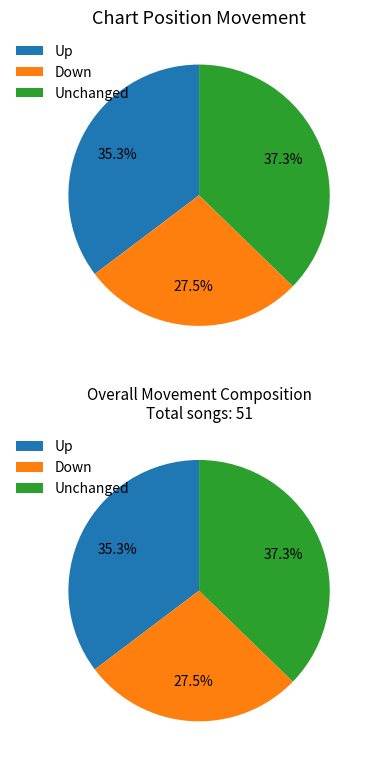

Is the sum of up and down greater than half?

Yes